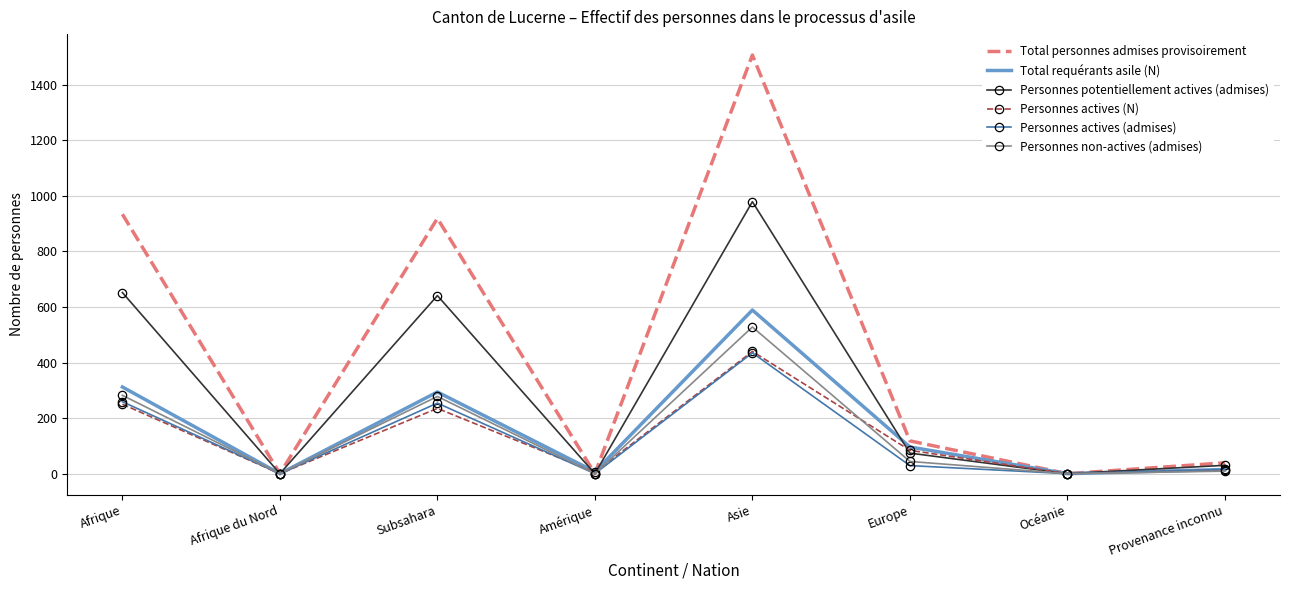

Which series has the largest range (max minus min)?

Total personnes admises provisoirement